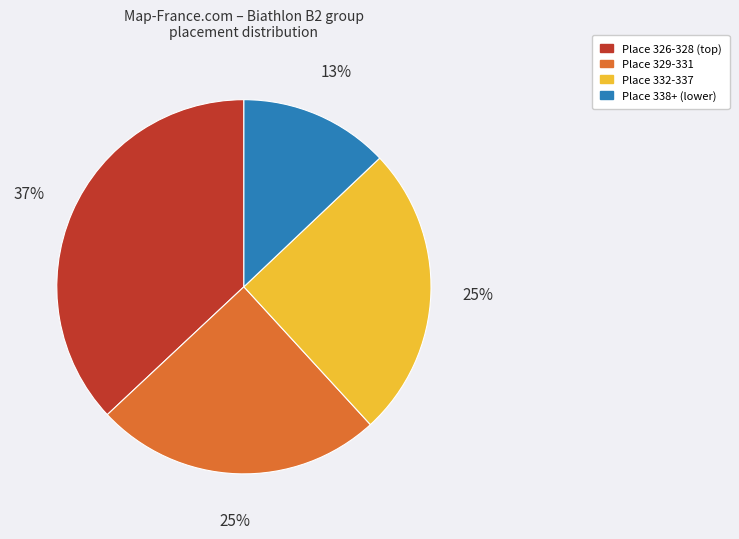

To the nearest percent, what is the average slice percentage?

25%